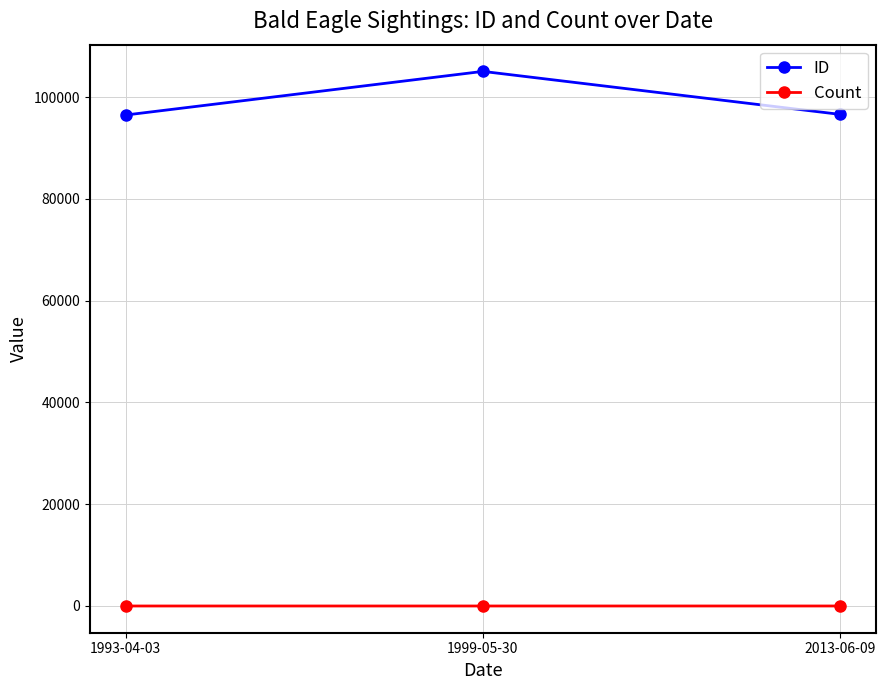

How many values in the ID series are below 96601?

1